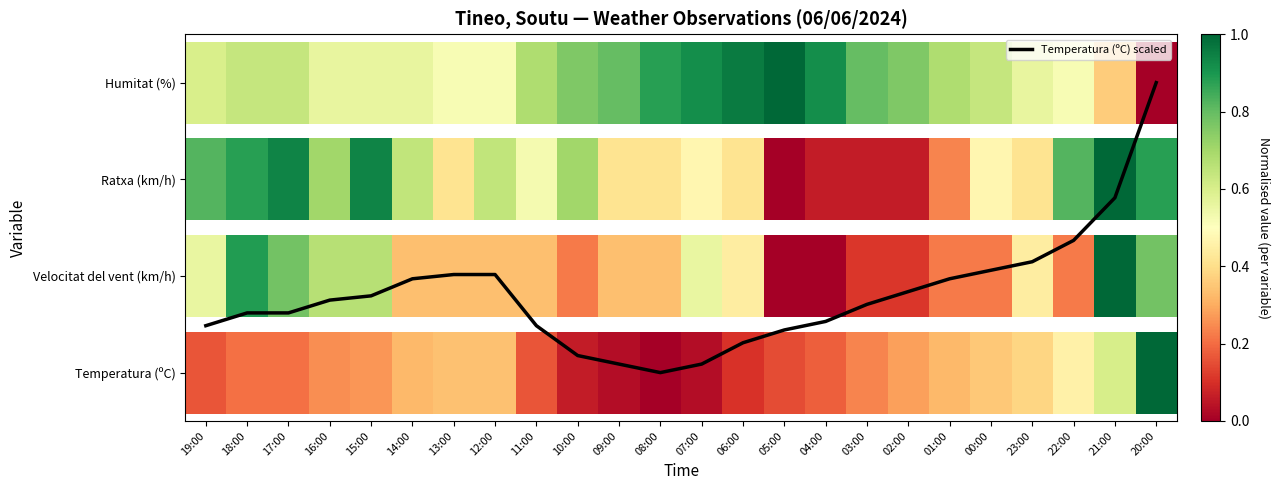

Reading right to left, list all the values displayed in this chart.

3.0	1.8	1.4	1.1	1.1	1.0	0.8	0.7	0.5	0.4	0.3	0.1	0.0	0.1	0.2	0.5	1.0	1.0	1.0	0.8	0.8	0.6	0.6	0.5